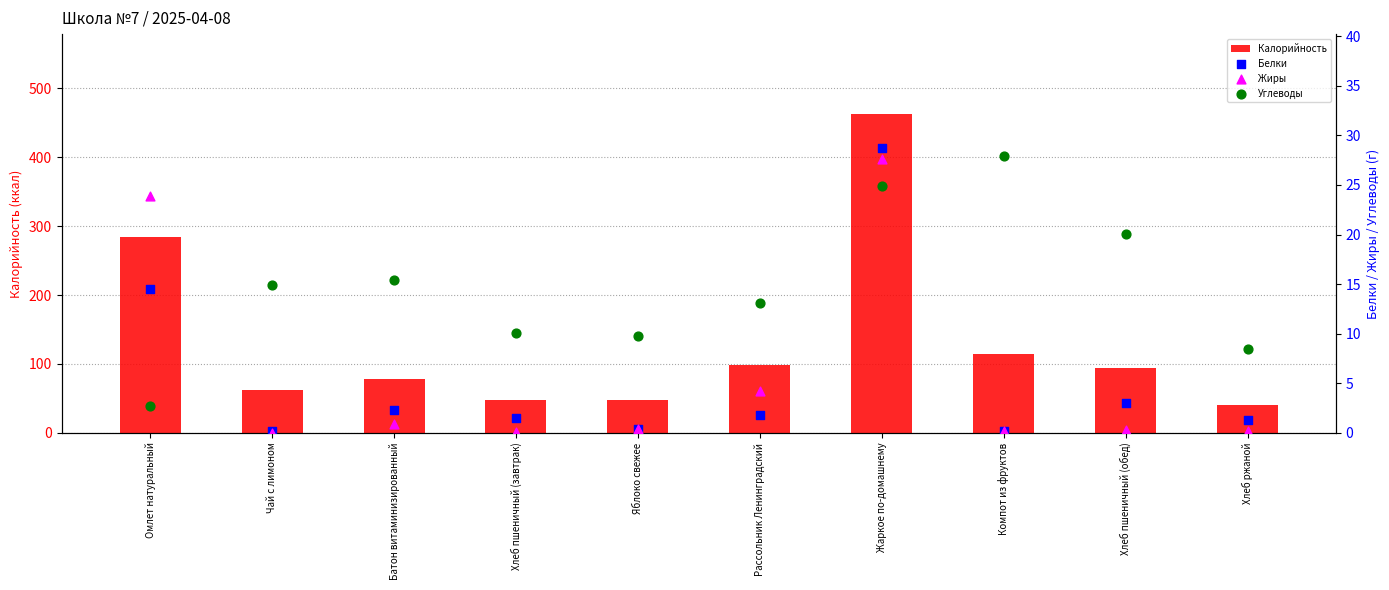

What are all the series names shown in the legend?

Калорийность, Белки, Жиры, Углеводы